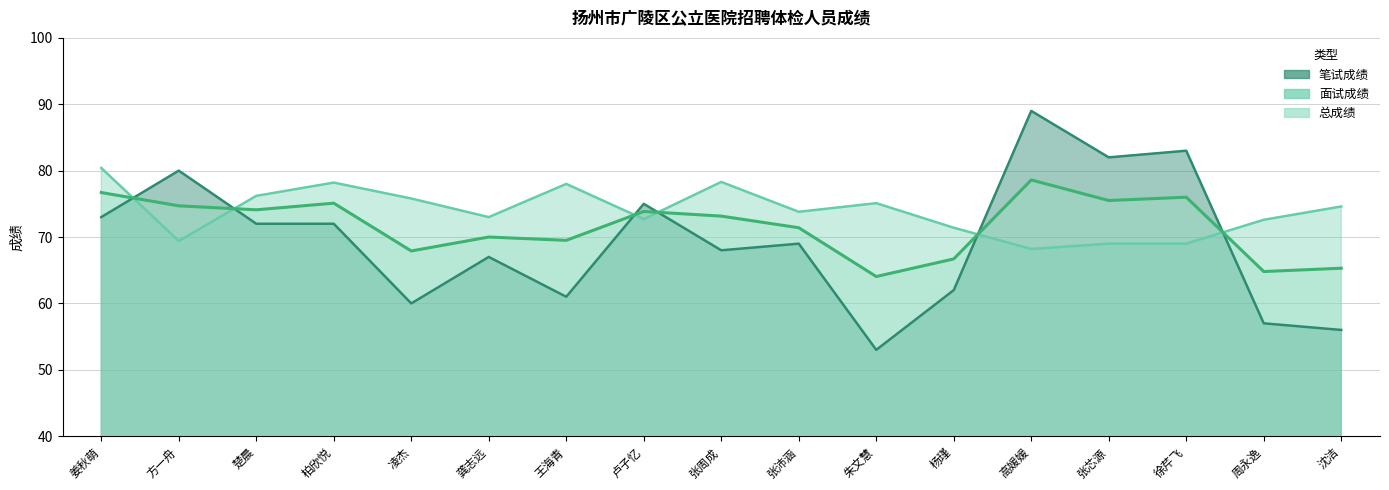

Reading left to right, extract all data points from this chart.

笔试成绩: 姜秋萌=73.0	方一舟=80.0	楚晨=72.0	柏欣悦=72.0	凌杰=60.0	龚志远=67.0	王海青=61.0	卢子忆=75.0	张周成=68.0	张沛涵=69.0	朱文慧=53.0	杨瑾=62.0	高媛媛=89.0	张芯源=82.0	徐芹飞=83.0	周永逸=57.0	沈洁=56.0
面试成绩: 姜秋萌=80.4	方一舟=69.4	楚晨=76.2	柏欣悦=78.2	凌杰=75.8	龚志远=73.0	王海青=78.0	卢子忆=72.7	张周成=78.3	张沛涵=73.8	朱文慧=75.1	杨瑾=71.4	高媛媛=68.2	张芯源=69.0	徐芹飞=69.0	周永逸=72.6	沈洁=74.6
总成绩: 姜秋萌=76.7	方一舟=74.7	楚晨=74.1	柏欣悦=75.1	凌杰=67.9	龚志远=70.0	王海青=69.5	卢子忆=73.8	张周成=73.2	张沛涵=71.4	朱文慧=64.0	杨瑾=66.7	高媛媛=78.6	张芯源=75.5	徐芹飞=76.0	周永逸=64.8	沈洁=65.3